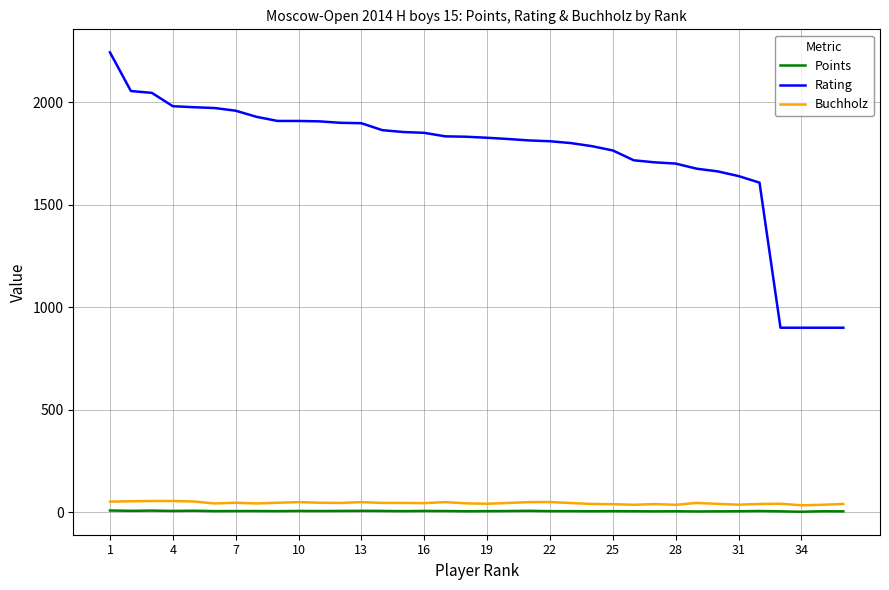

True or false: Buchholz and Rating cross at least once.

False